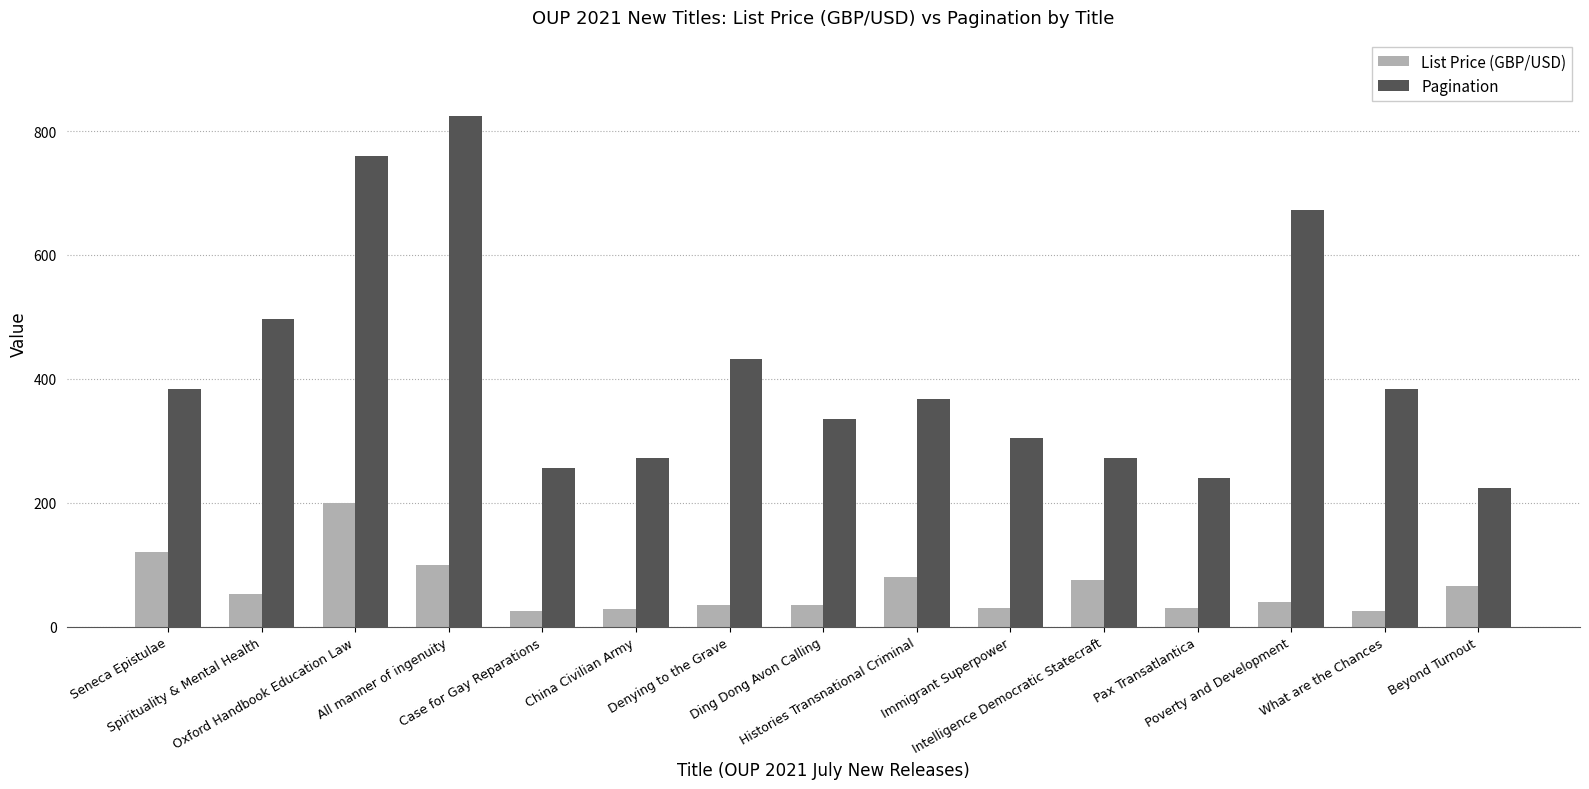

Rank the series by their average value, from highest to lowest.

Pagination, List Price (GBP/USD)